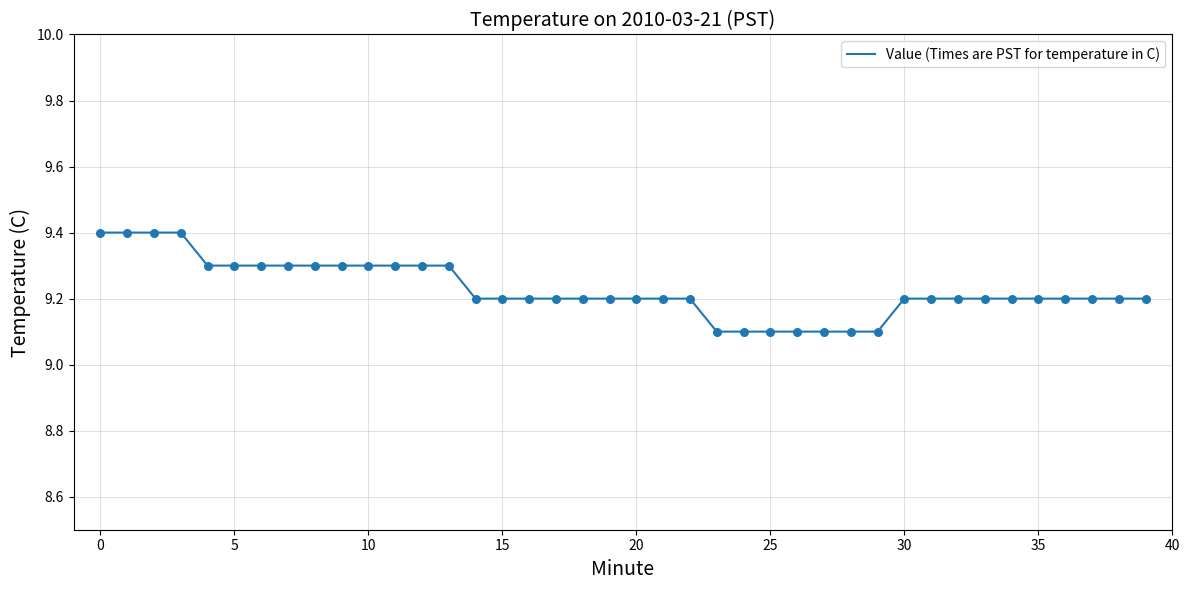

What is the maximum value shown in the chart?

9.4